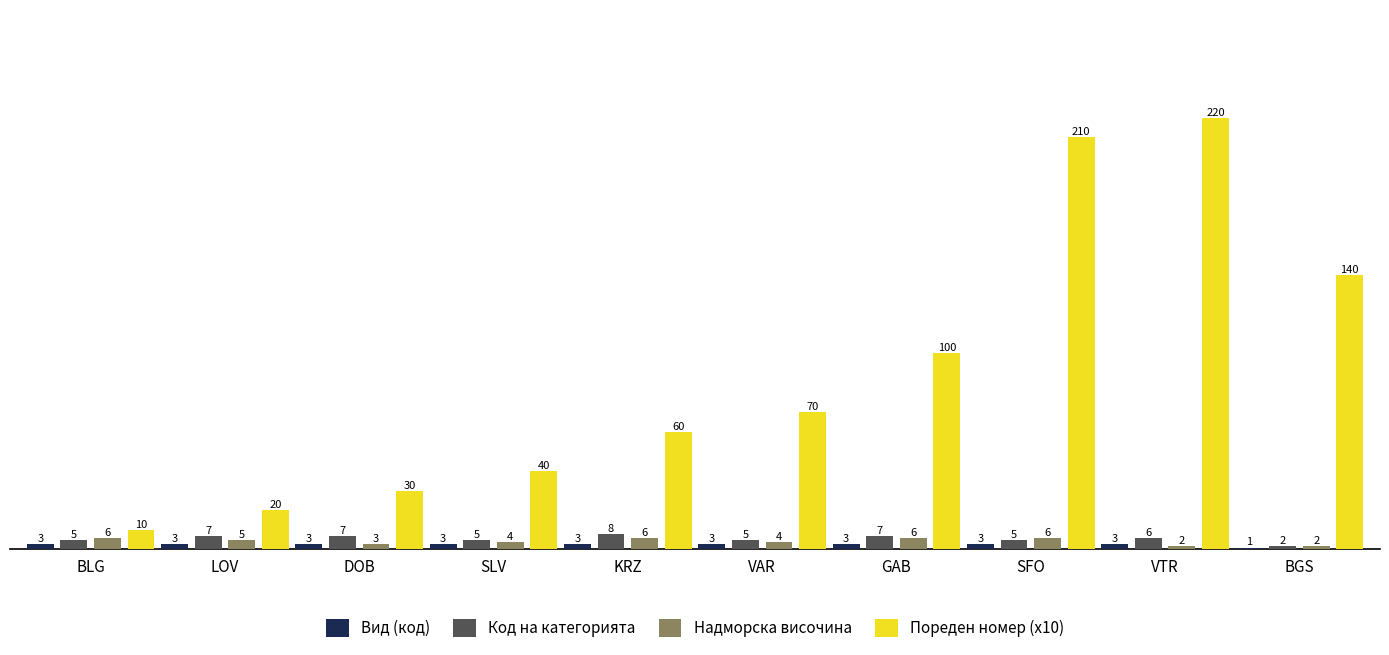

What is the sum of the Код на категорията values at VTR and DOB?

13